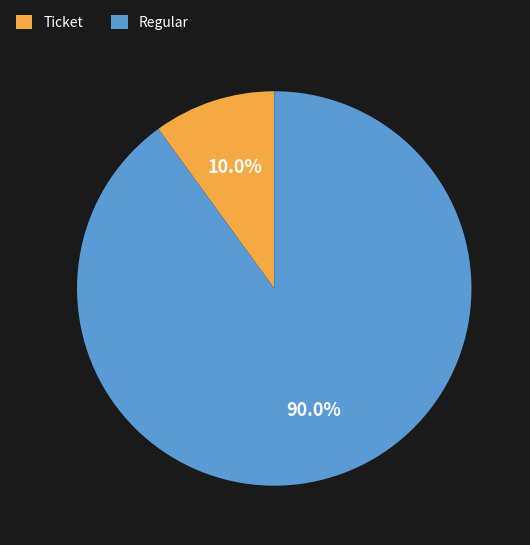

Does any single category account for the majority?

Yes